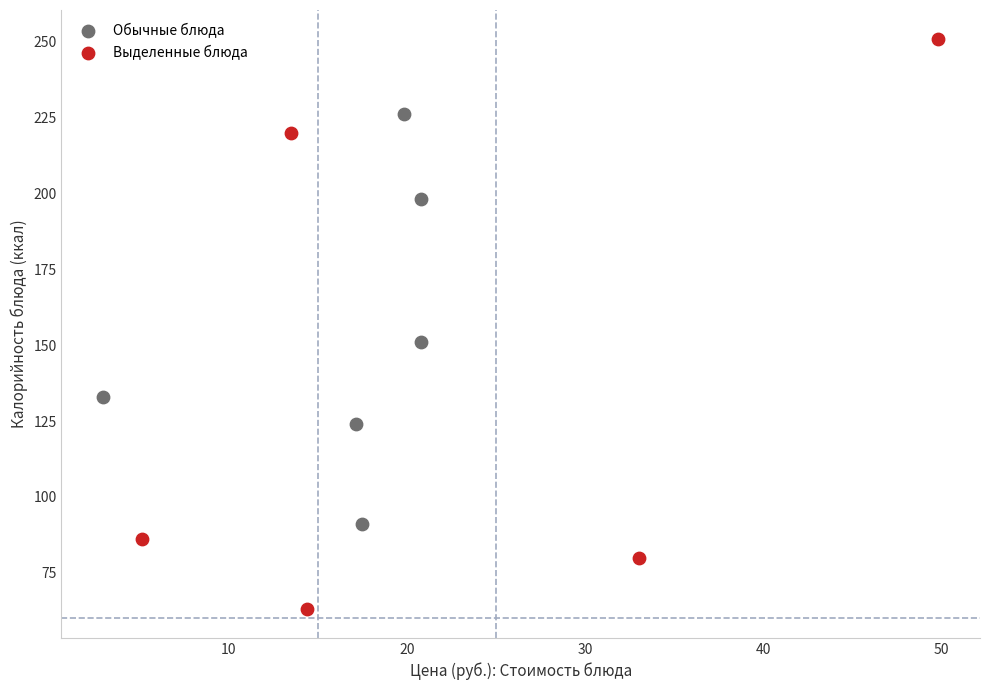

Which series contains the highest Y value?

Выделенные блюда